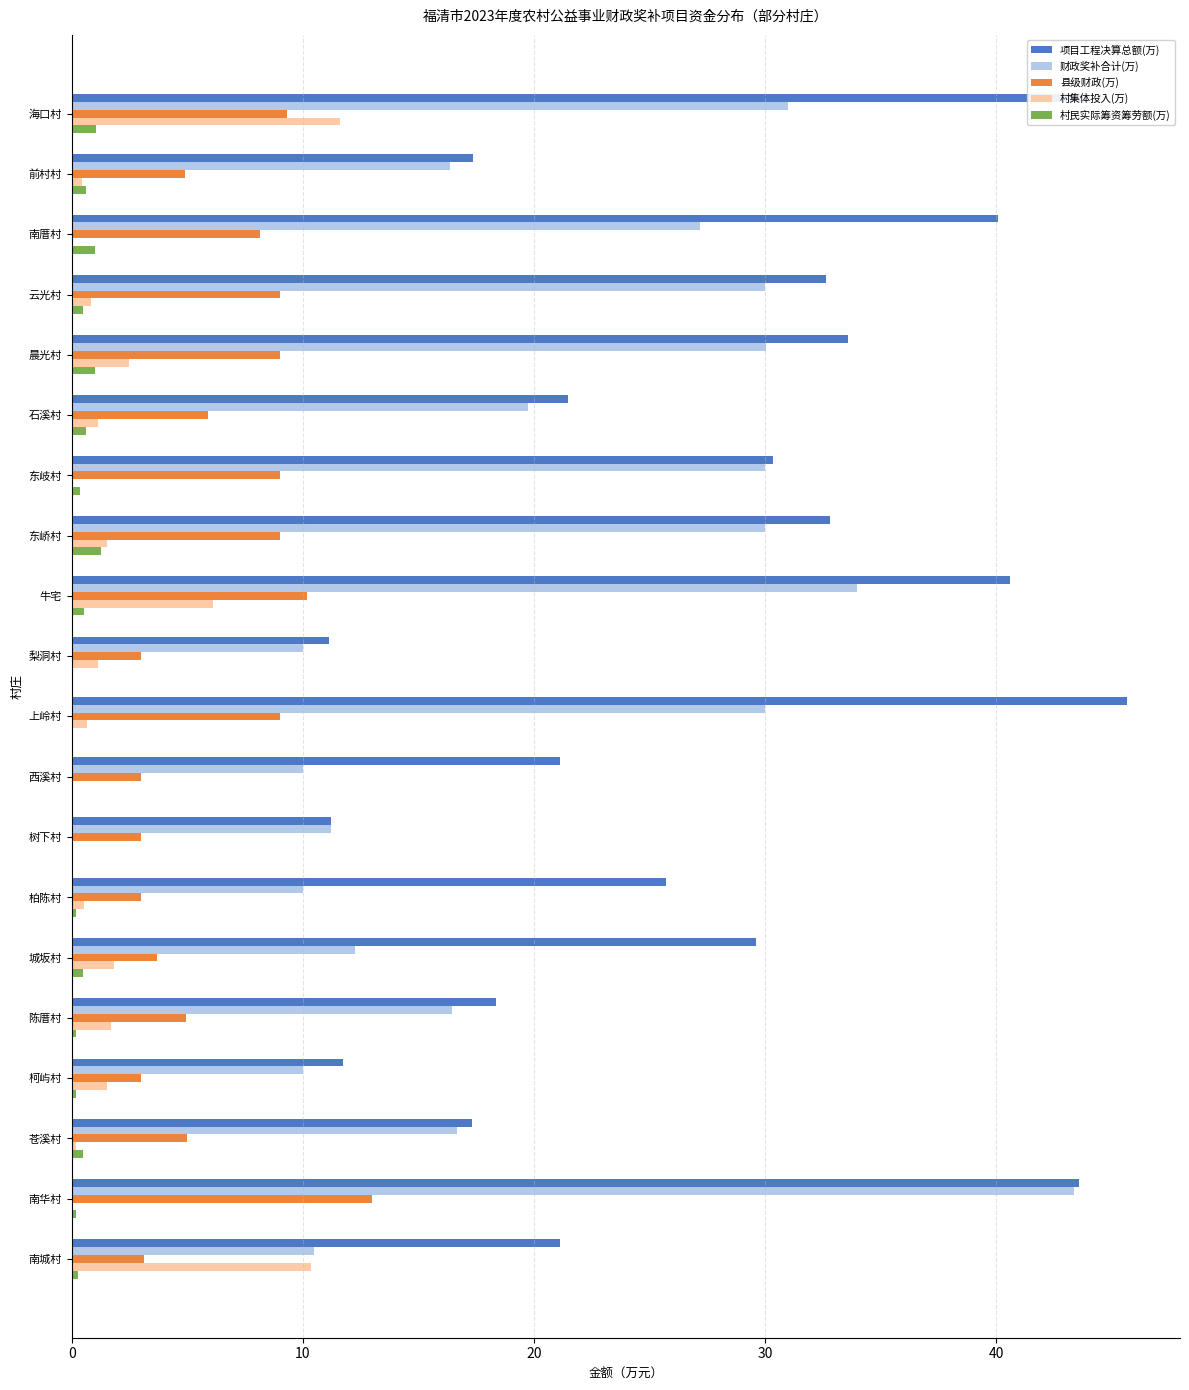

Between 前村村 and 牛宅, which series saw the biggest shift?

项目工程决算总额(万)